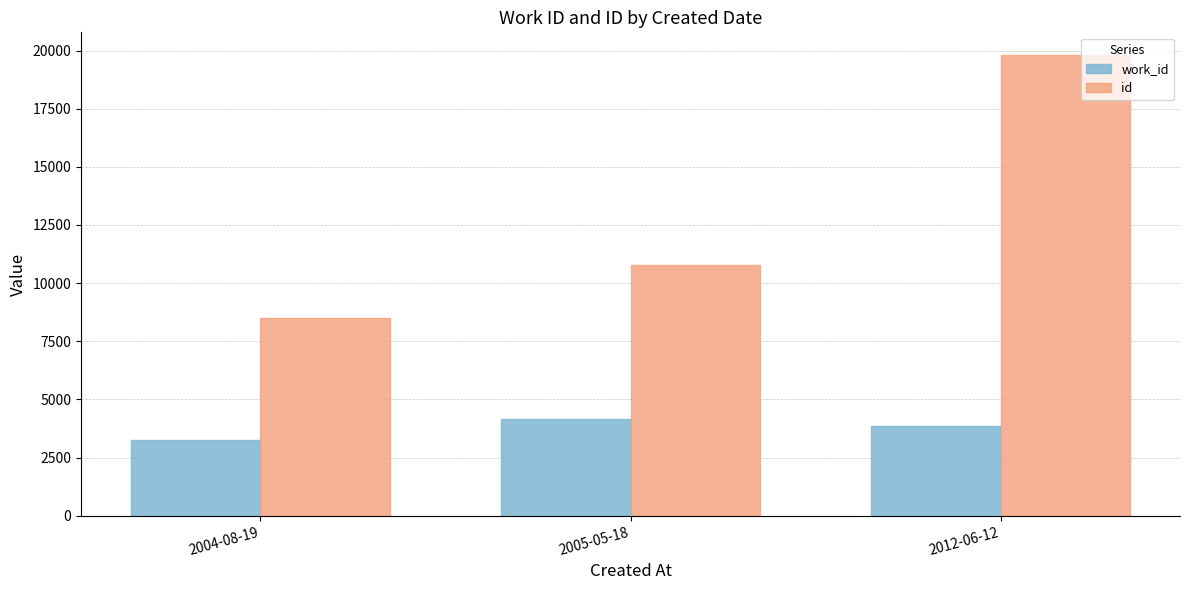

What is the value of the work_id bar at the 2nd from the left?

4167